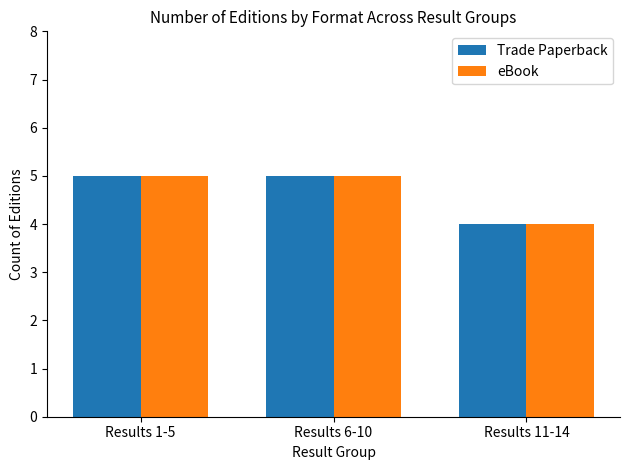

What is the total value across all series at Results 6-10?

10